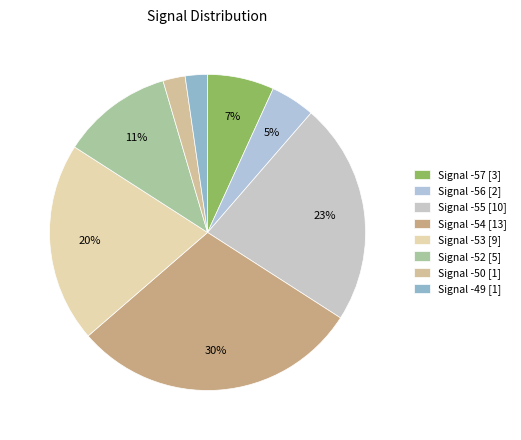

Rank the categories by value from lowest to highest.

-50, -49, -56, -57, -52, -53, -55, -54